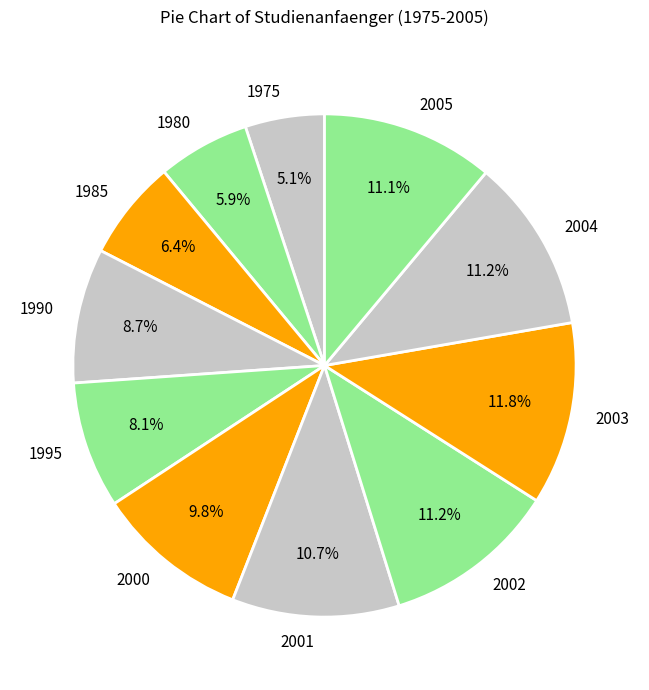

To the nearest percent, what is the difference between the largest and smallest slice percentages?

7%